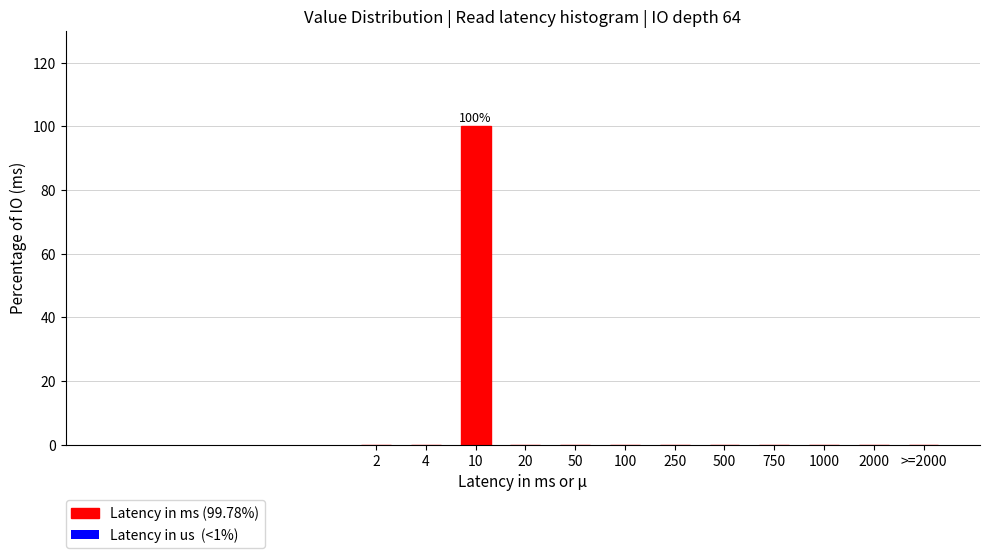

Reading left to right, what are all the values shown in this chart?

2=0	4=0	10=100	20=0	50=0	100=0	250=0	500=0	750=0	1000=0	2000=0	>=2000=0